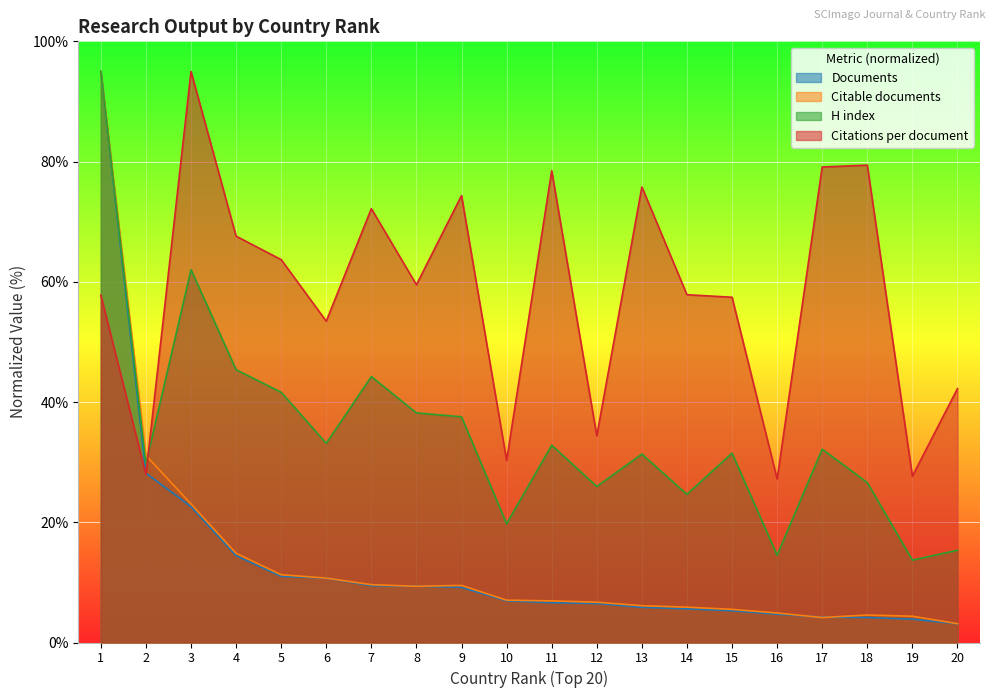

What is the value of the Citations per document point at the 18th from the left?

79.4